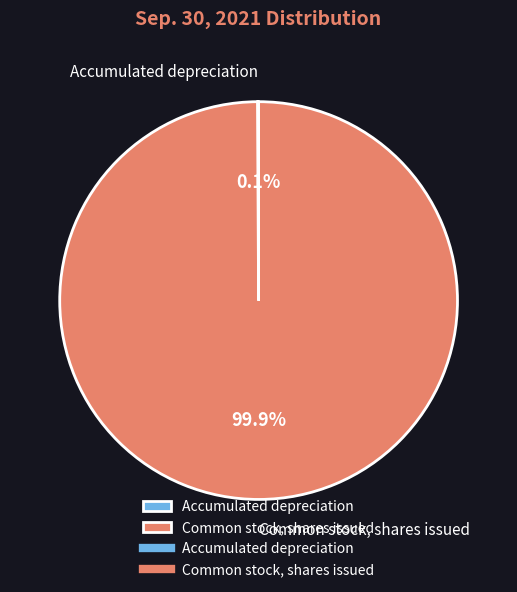

Is Common stock, shares issued the majority of the pie?

Yes